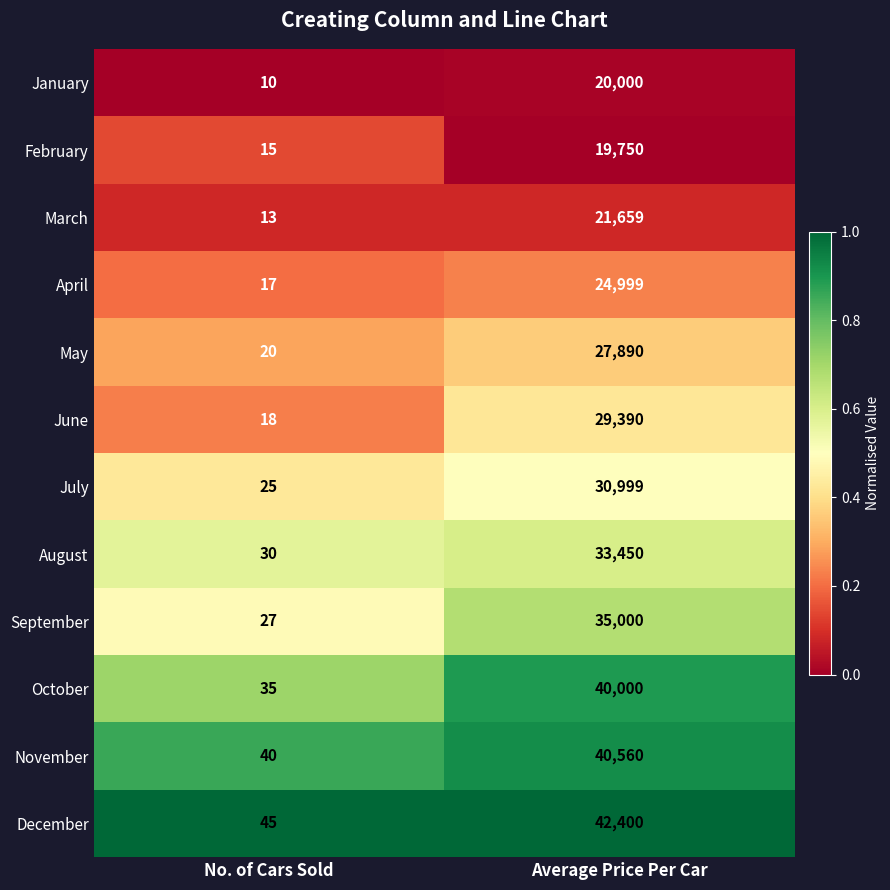

The September series shows 27 at No. of Cars Sold. True or false?

True